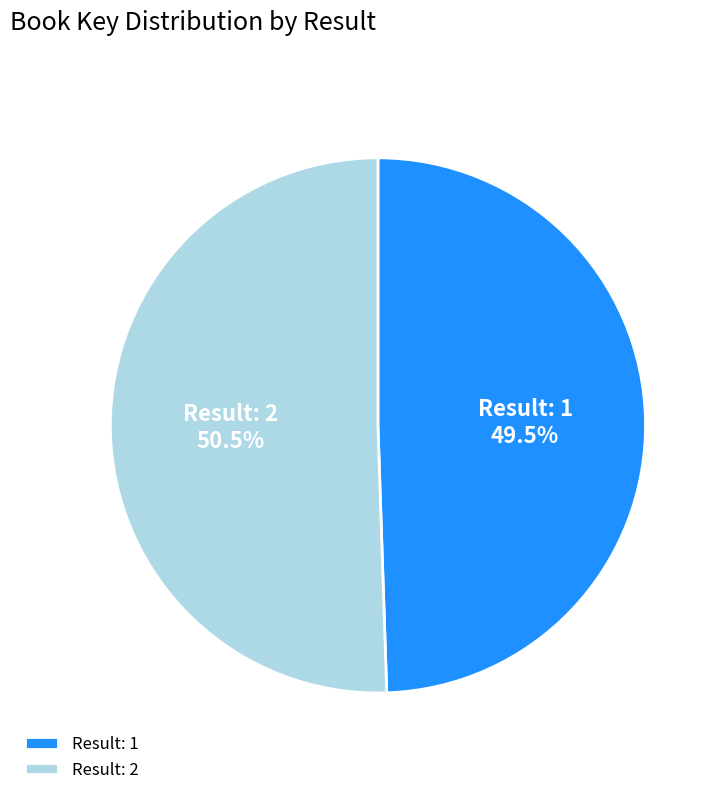

Is there any slice that represents more than half of the pie?

Yes